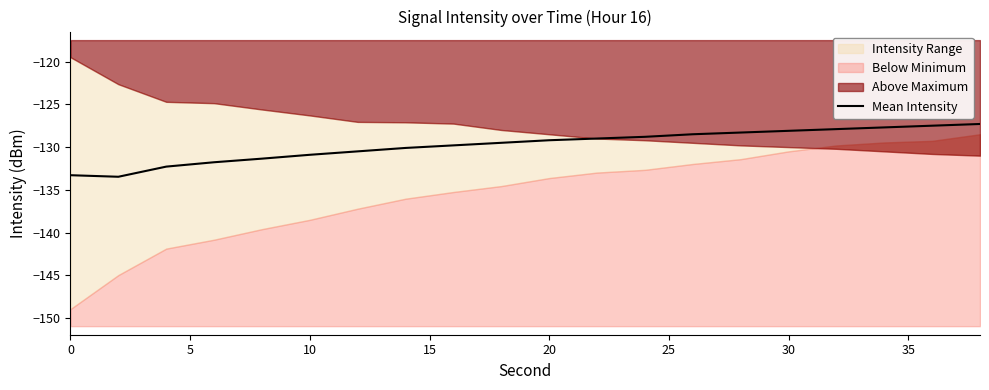

True or false: Mean Intensity has a value of -215.3 at 20.

False